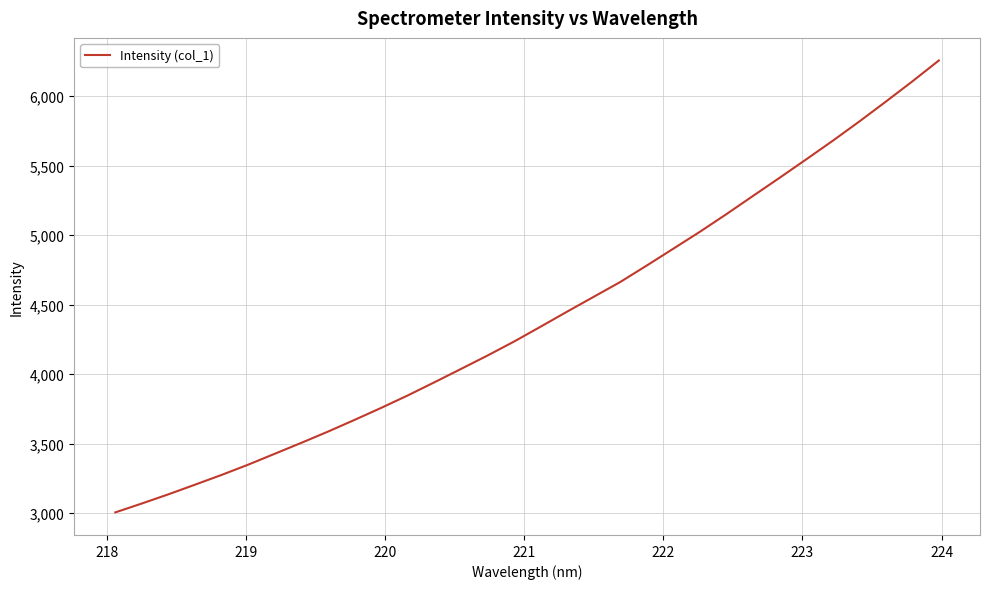

What is the difference between the maximum and minimum values?

3250.6